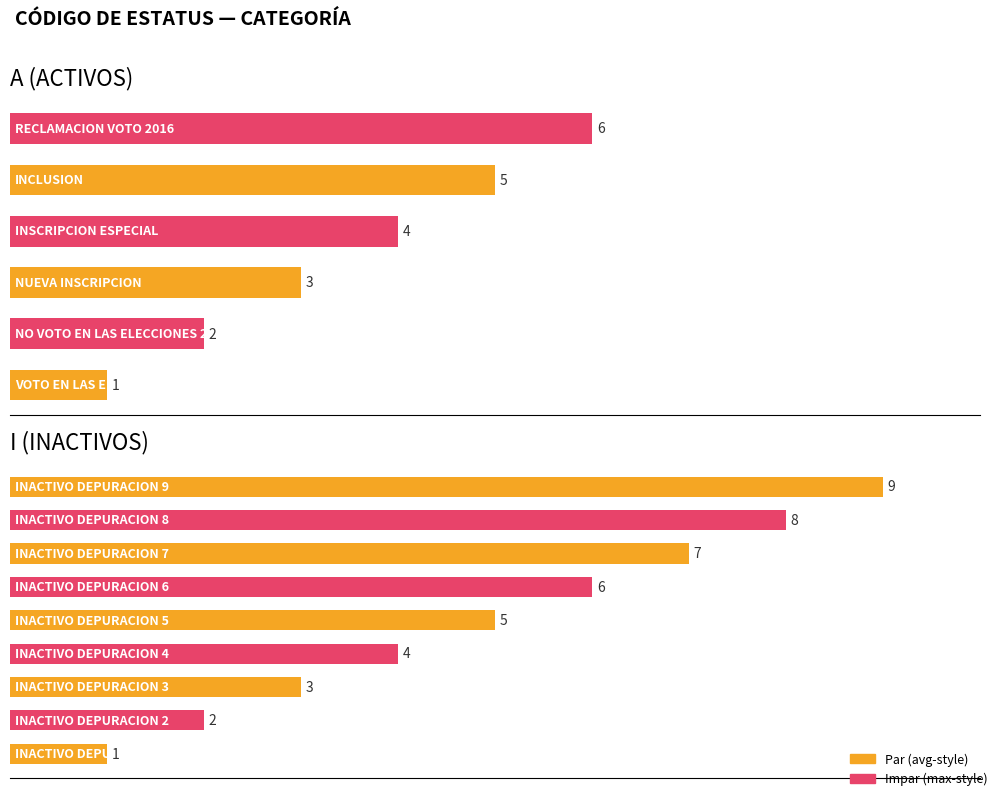

What is the greatest value displayed?

9